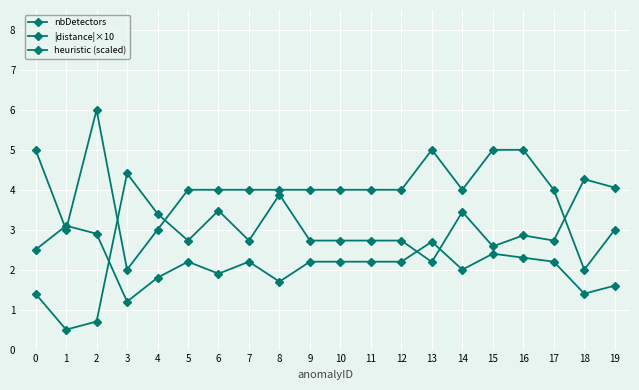

What is the value of the heuristic (scaled) point at the 11th from the left?

2.2